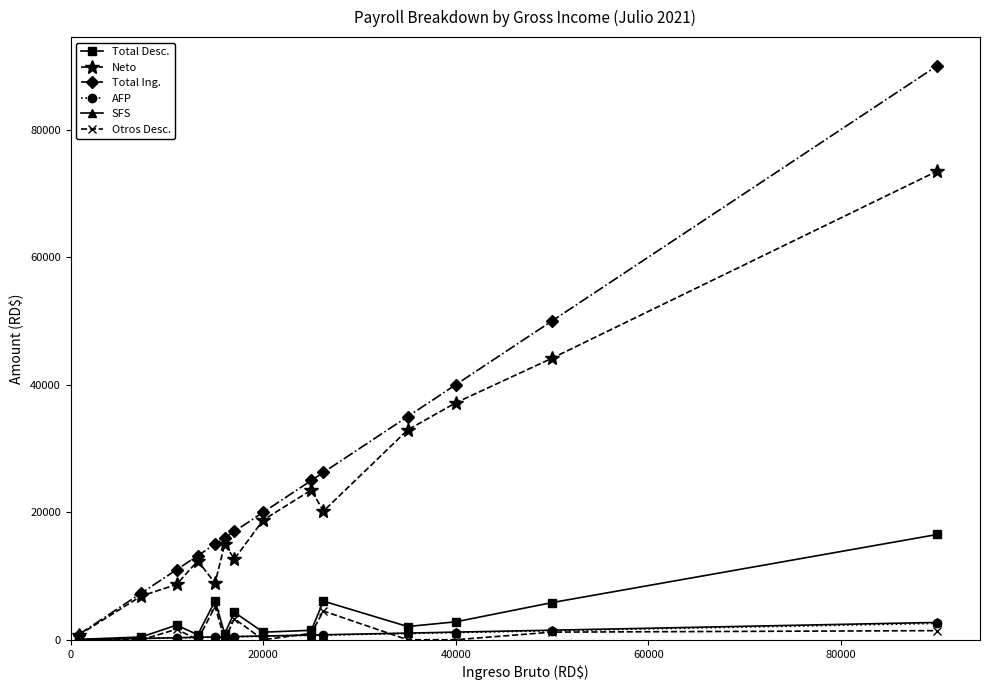

In Total Desc., how many points are higher than both neighbors (excluding endpoints)?

4